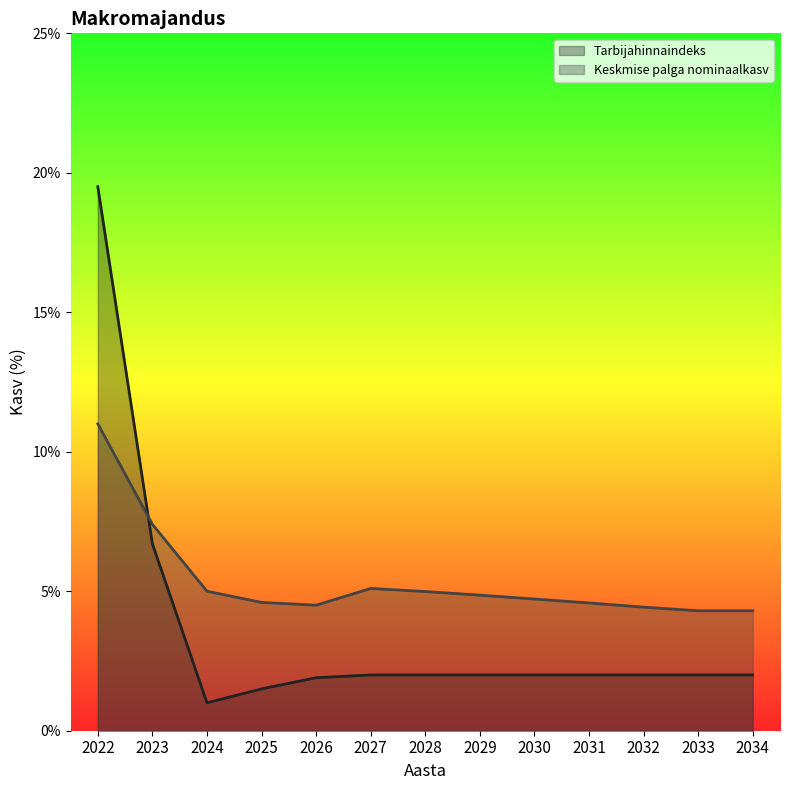

What is the maximum value for Keskmise palga nominaalkasv?

0.1